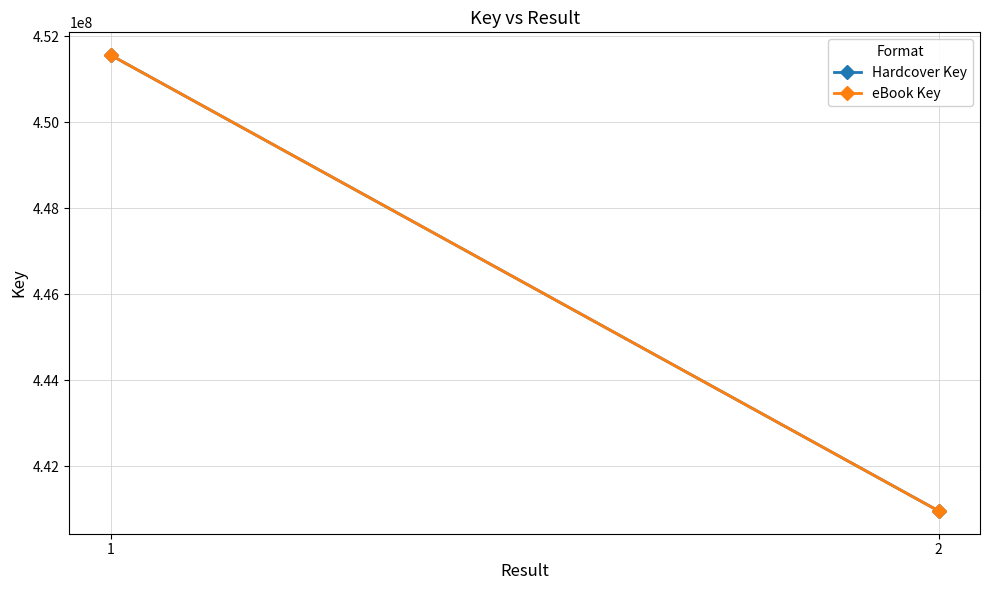

Reading right to left, transcribe all the data shown in this chart.

Hardcover Key: 440956494	451562439
eBook Key: 440956494	451562439